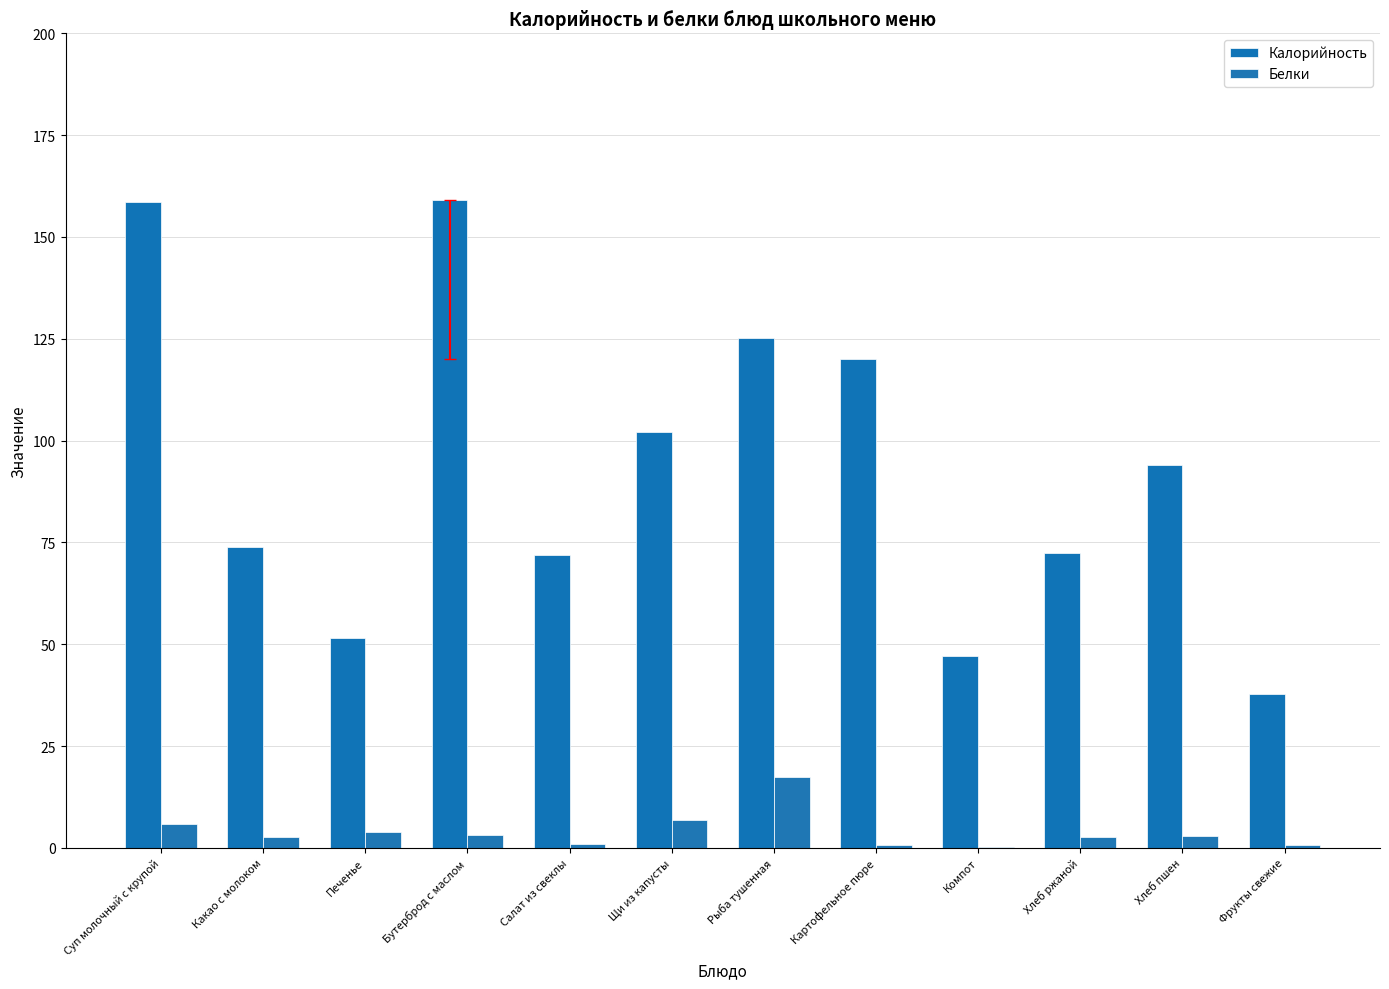

Which series has the largest total across all categories?

Калорийность